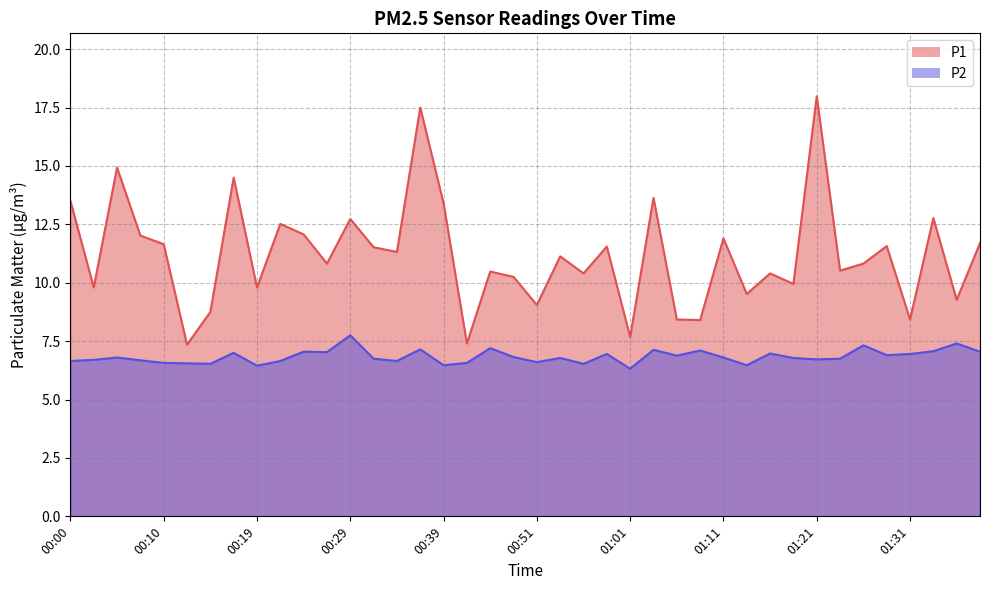

Which series has the largest range (max minus min)?

P1